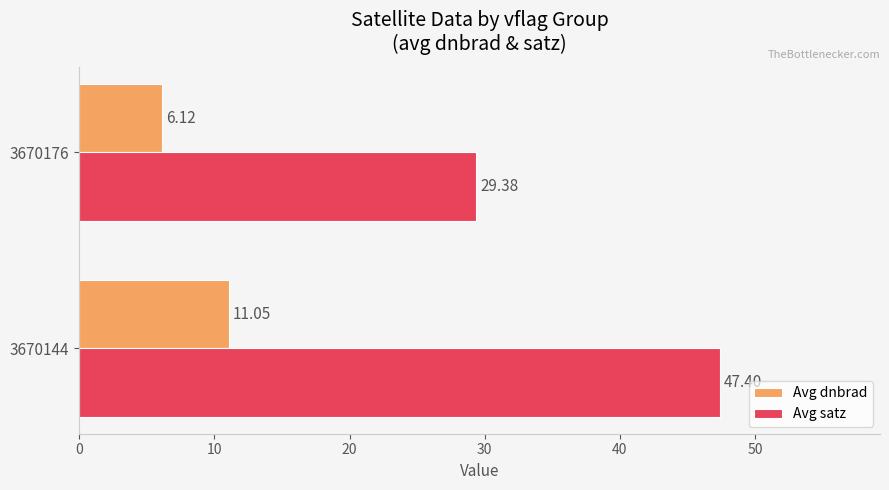

What is the maximum value for Avg satz?

47.4